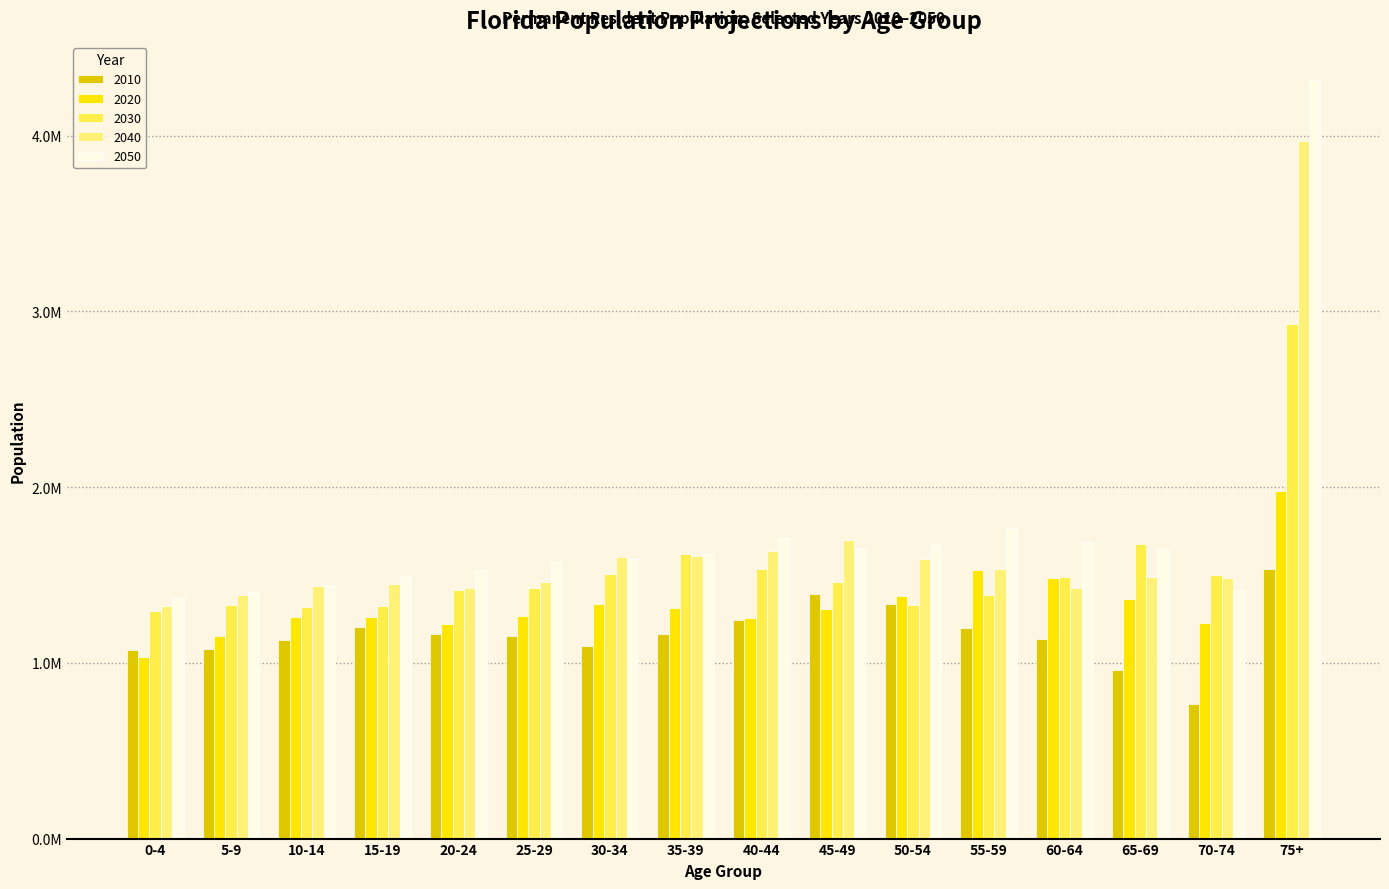

What is the label of the 10th bar from the right?

30-34